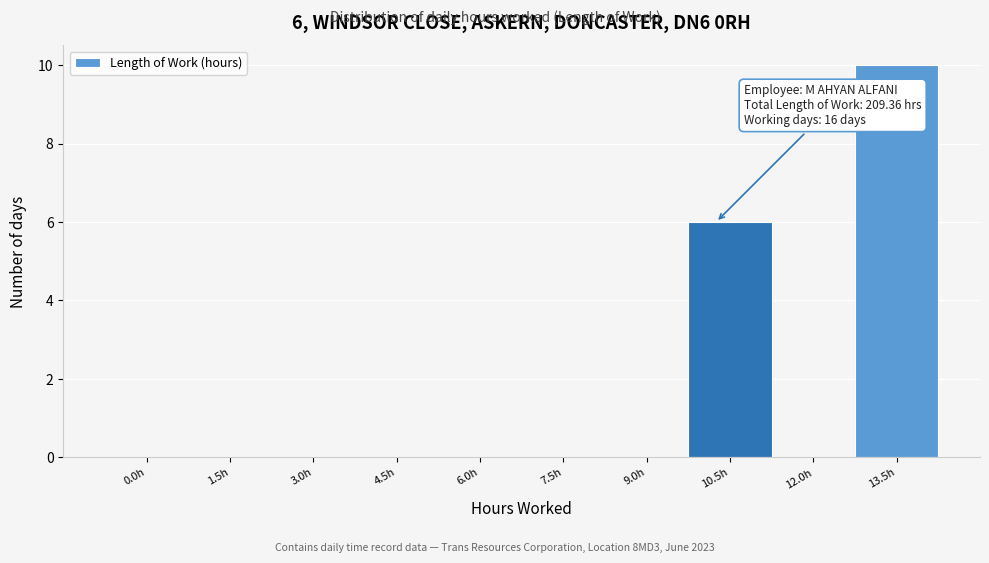

Reading right to left, list all the values displayed in this chart.

13.5h=10	12.0h=0	10.5h=6	9.0h=0	7.5h=0	6.0h=0	4.5h=0	3.0h=0	1.5h=0	0.0h=0